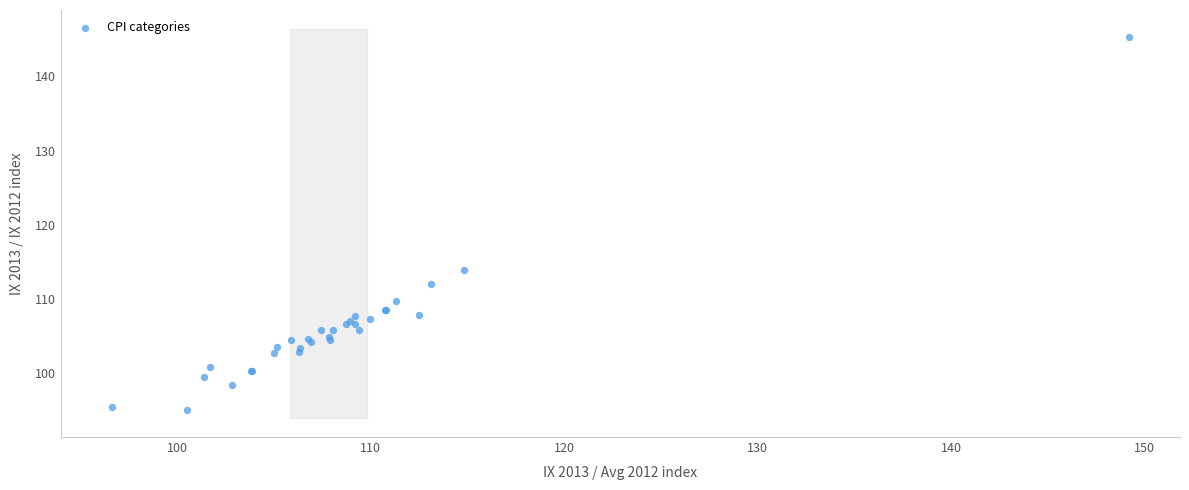

What Y value in the scatter plot is closest to 120?

113.9